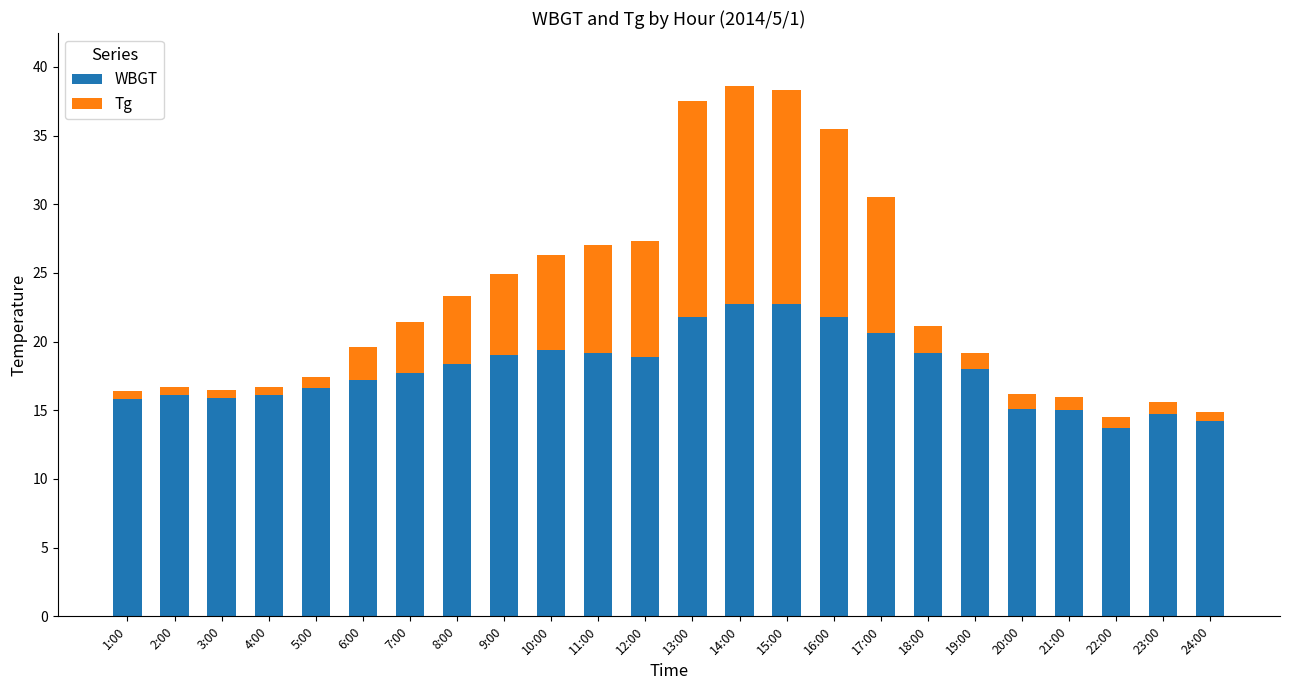

What is the lowest value of the WBGT series?

13.7